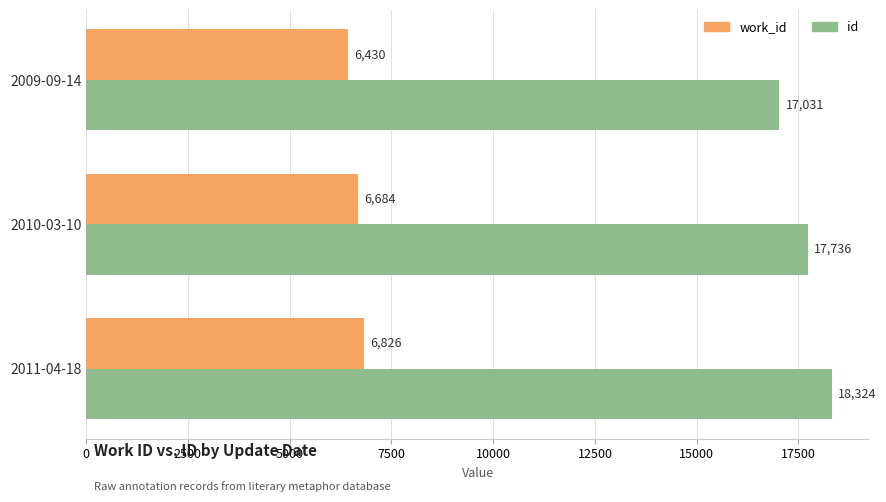

The id series shows 11461 at 2010-03-10. True or false?

False